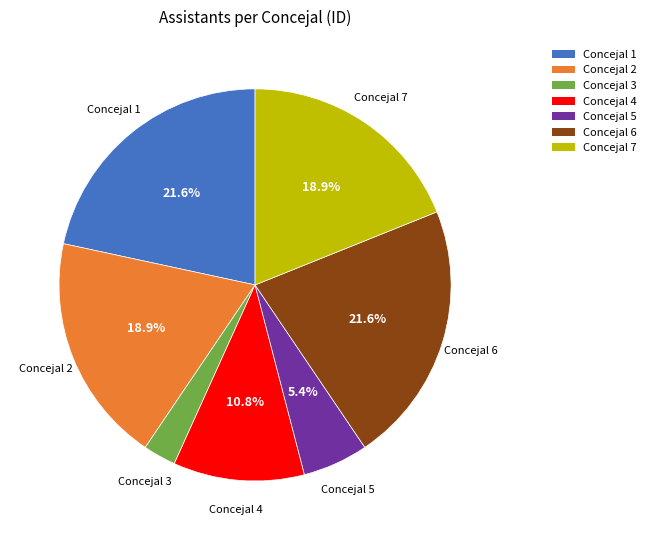

Which has a higher value, Concejal 4 or Concejal 5?

Concejal 4